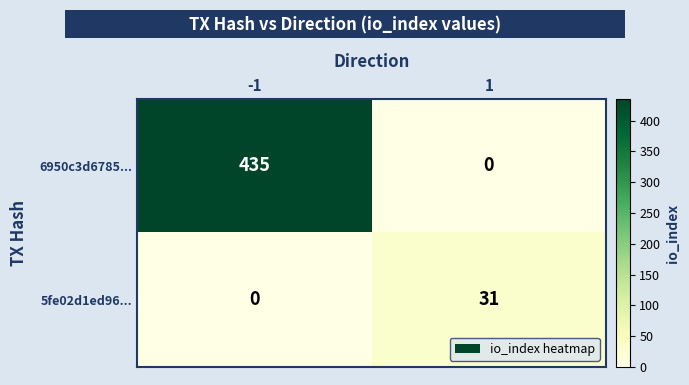

Is it true that 6950c3d6785... equals 237 at 1?

False